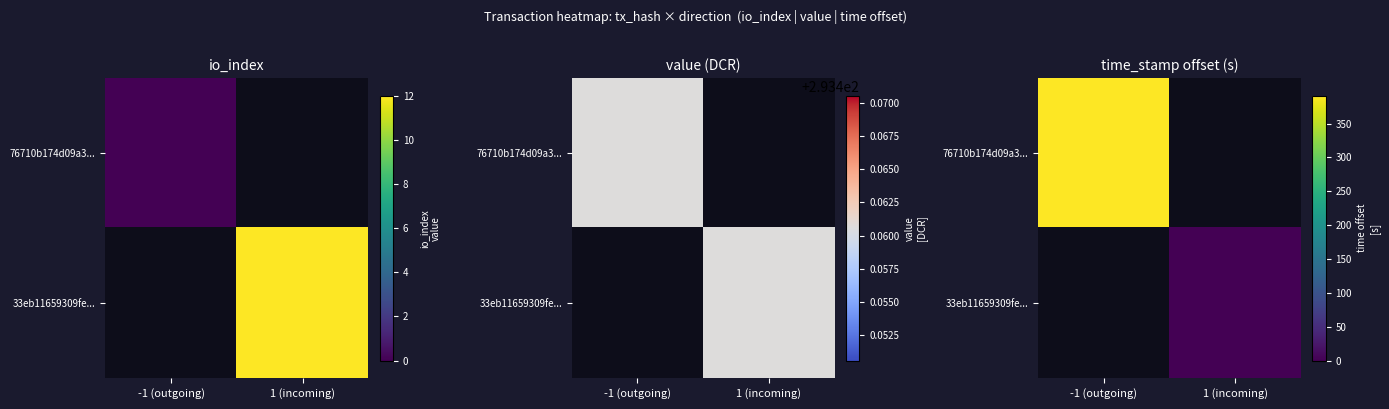

Rank the categories by 33eb11659309fe... value from highest to lowest.

-1 (outgoing), 1 (incoming)